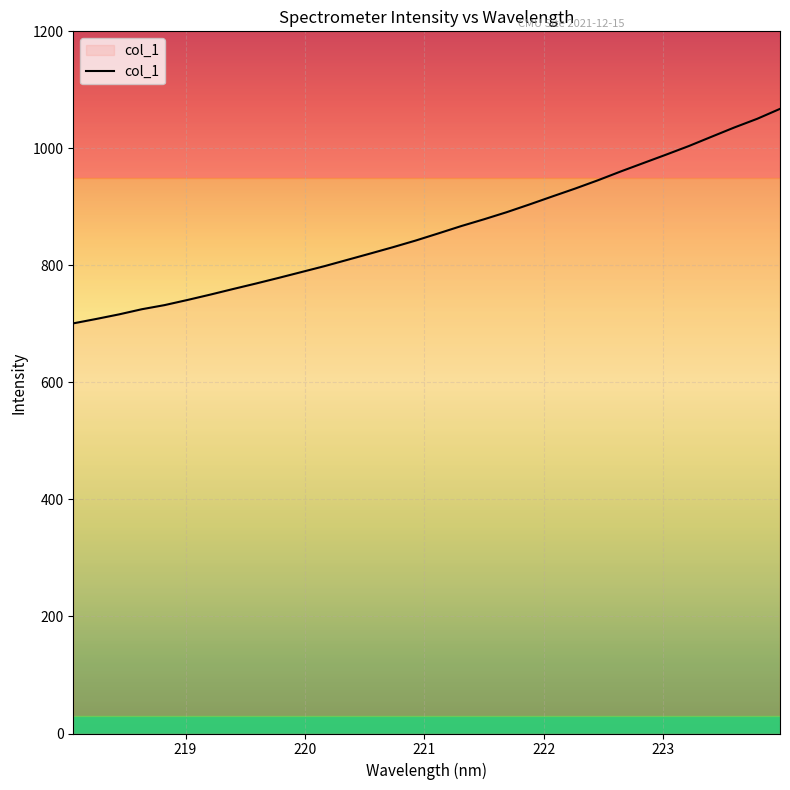

Reading left to right, extract all data points from this chart.

700.9	708.4	716.2	725.0	732.1	740.9	750.0	759.6	769.0	778.6	788.6	798.6	809.3	820.1	831.0	842.4	854.6	867.1	878.7	890.9	904.1	917.8	931.2	945.4	960.4	974.9	989.3	1004.0	1020.0	1035.8	1050.5	1067.5